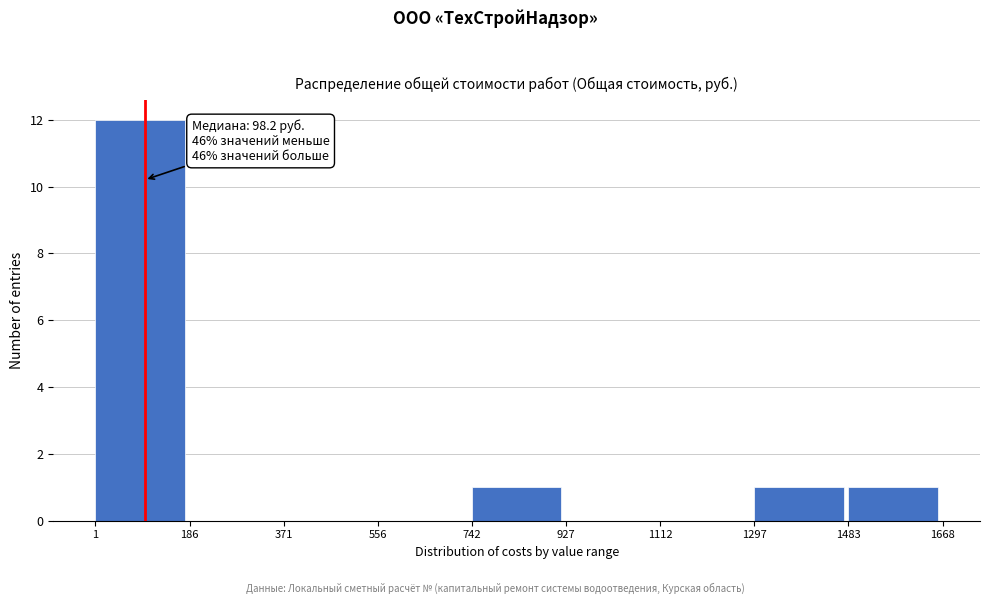

Over which range of the x-axis is the bar tallest?

1 to 186